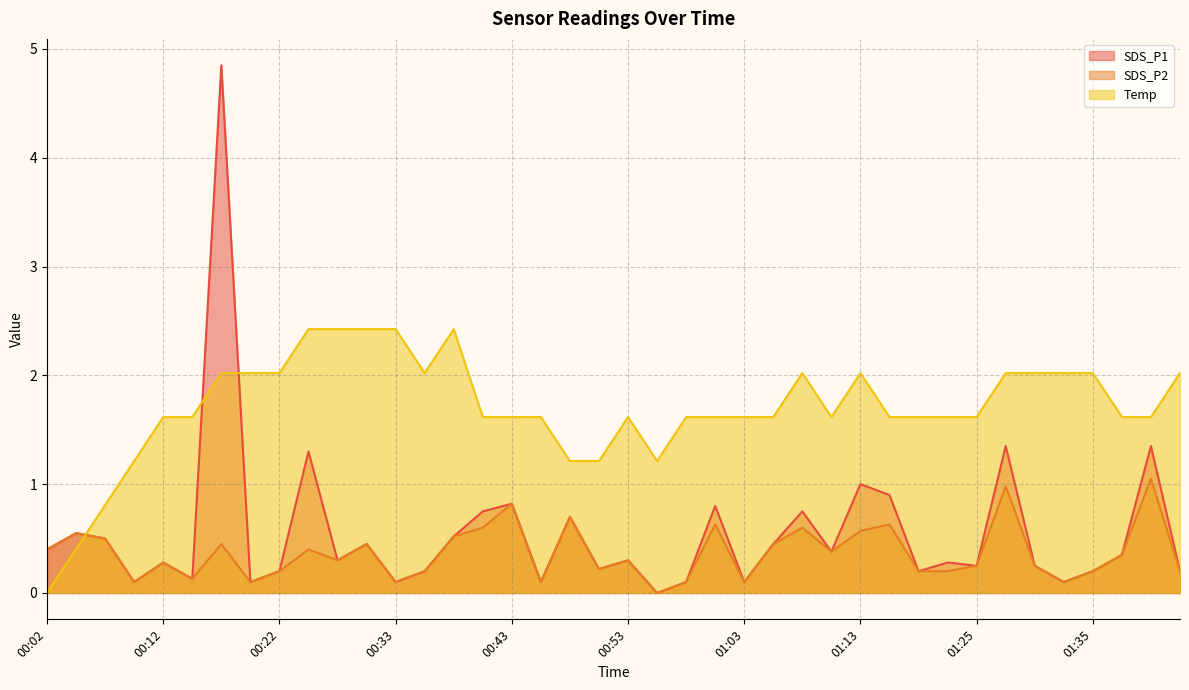

Reading right to left, transcribe all the data shown in this chart.

SDS_P1: 01:43=0.2	01:40=1.4	01:38=0.3	01:35=0.2	01:32=0.1	01:30=0.2	01:27=1.4	01:25=0.2	01:22=0.3	01:19=0.2	01:16=0.9	01:13=1.0	01:10=0.4	01:08=0.8	01:05=0.5	01:03=0.1	01:00=0.8	00:58=0.1	00:55=0.0	00:53=0.3	00:50=0.2	00:48=0.7	00:46=0.1	00:43=0.8	00:41=0.8	00:38=0.5	00:35=0.2	00:33=0.1	00:30=0.5	00:27=0.3	00:25=1.3	00:22=0.2	00:20=0.1	00:17=4.8	00:15=0.1	00:12=0.3	00:10=0.1	00:07=0.5	00:04=0.6	00:02=0.4
SDS_P2: 01:43=0.2	01:40=1.1	01:38=0.3	01:35=0.2	01:32=0.1	01:30=0.2	01:27=1.0	01:25=0.2	01:22=0.2	01:19=0.2	01:16=0.6	01:13=0.6	01:10=0.4	01:08=0.6	01:05=0.5	01:03=0.1	01:00=0.6	00:58=0.1	00:55=0.0	00:53=0.3	00:50=0.2	00:48=0.7	00:46=0.1	00:43=0.8	00:41=0.6	00:38=0.5	00:35=0.2	00:33=0.1	00:30=0.5	00:27=0.3	00:25=0.4	00:22=0.2	00:20=0.1	00:17=0.5	00:15=0.1	00:12=0.3	00:10=0.1	00:07=0.5	00:04=0.6	00:02=0.4
Temp: 01:43=2.0	01:40=1.6	01:38=1.6	01:35=2.0	01:32=2.0	01:30=2.0	01:27=2.0	01:25=1.6	01:22=1.6	01:19=1.6	01:16=1.6	01:13=2.0	01:10=1.6	01:08=2.0	01:05=1.6	01:03=1.6	01:00=1.6	00:58=1.6	00:55=1.2	00:53=1.6	00:50=1.2	00:48=1.2	00:46=1.6	00:43=1.6	00:41=1.6	00:38=2.4	00:35=2.0	00:33=2.4	00:30=2.4	00:27=2.4	00:25=2.4	00:22=2.0	00:20=2.0	00:17=2.0	00:15=1.6	00:12=1.6	00:10=1.2	00:07=0.8	00:04=0.4	00:02=0.0